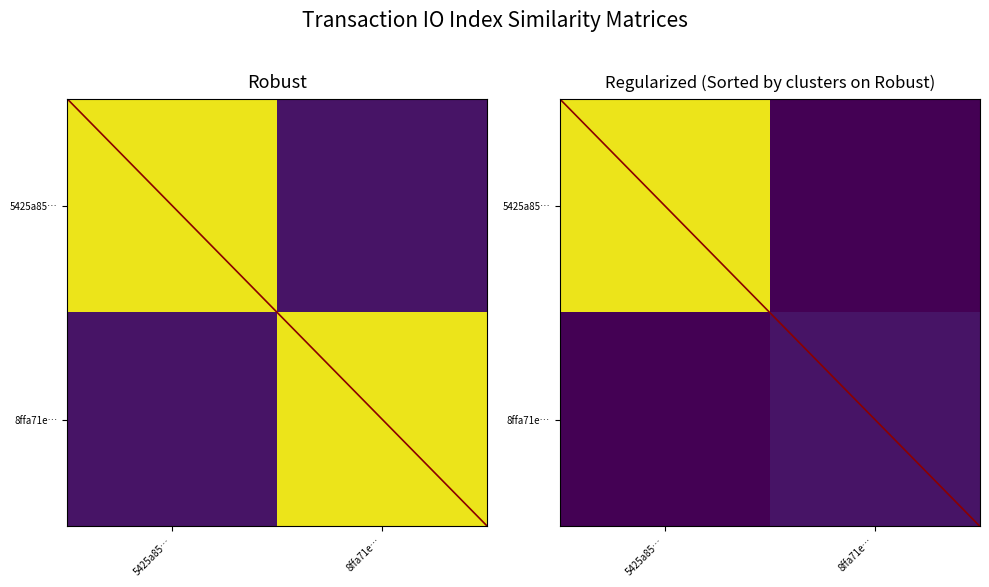

What is the difference between the 5425a85… values at 8ffa71e… and 5425a85…?

126.0